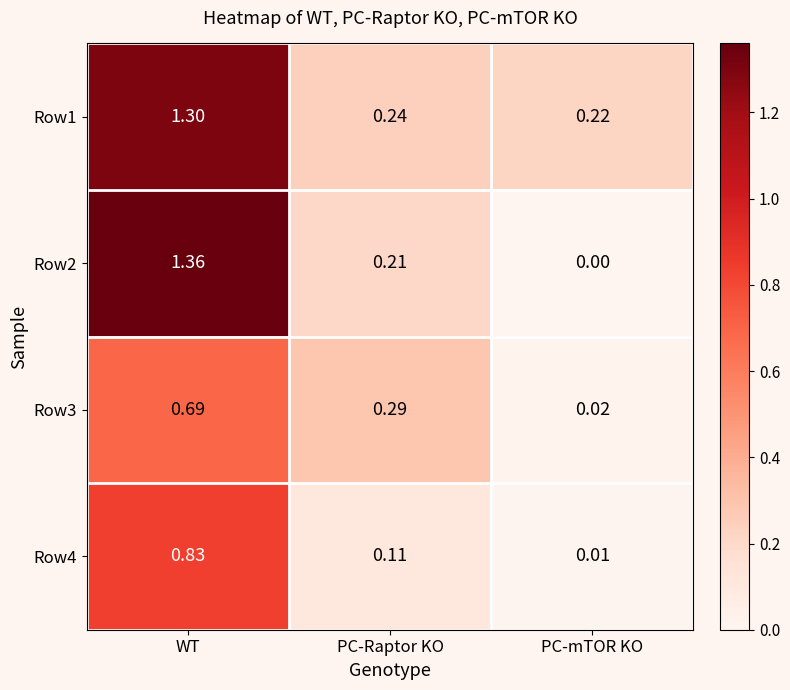

At which category is the sum across all series the highest?

WT